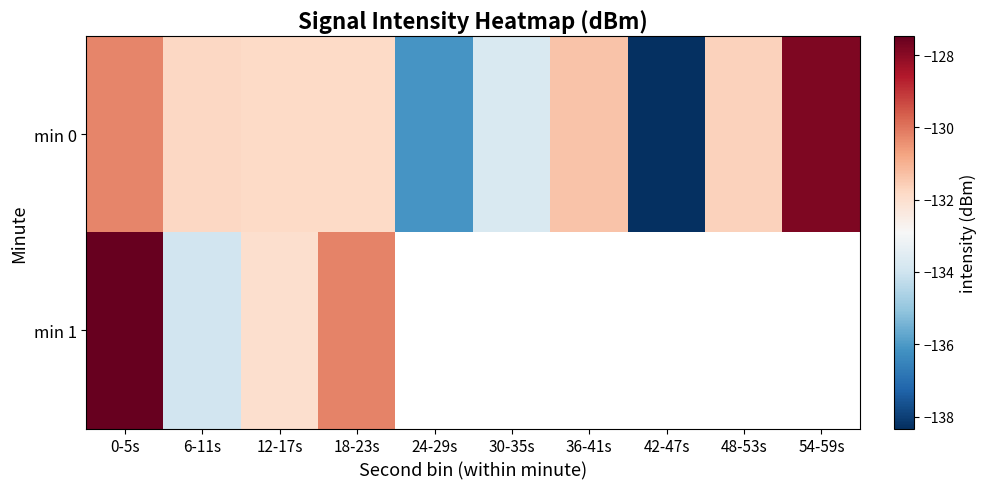

The min 0 series shows -131.8 at 6-11s. True or false?

True